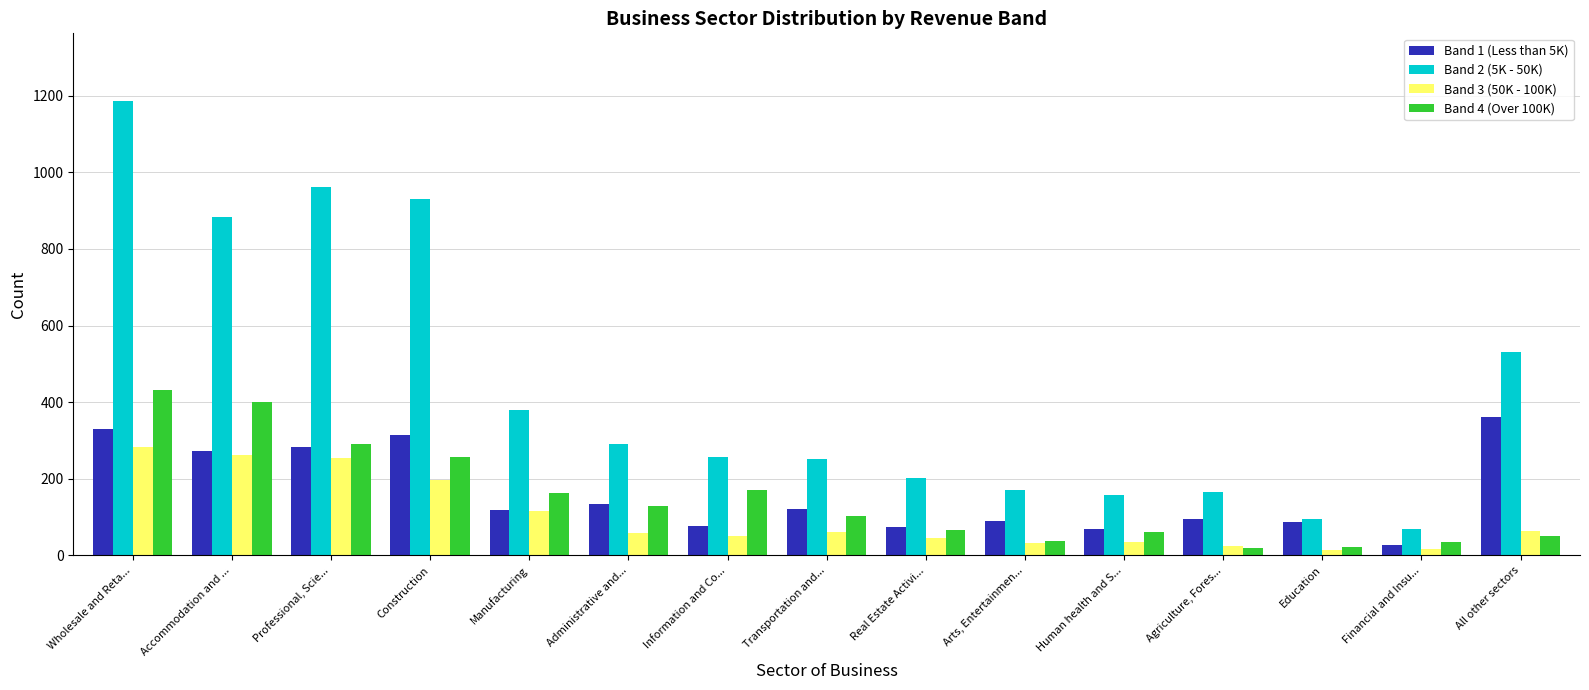

What are all the series names shown in the legend?

Band 1 (Less than 5K), Band 2 (5K - 50K), Band 3 (50K - 100K), Band 4 (Over 100K)